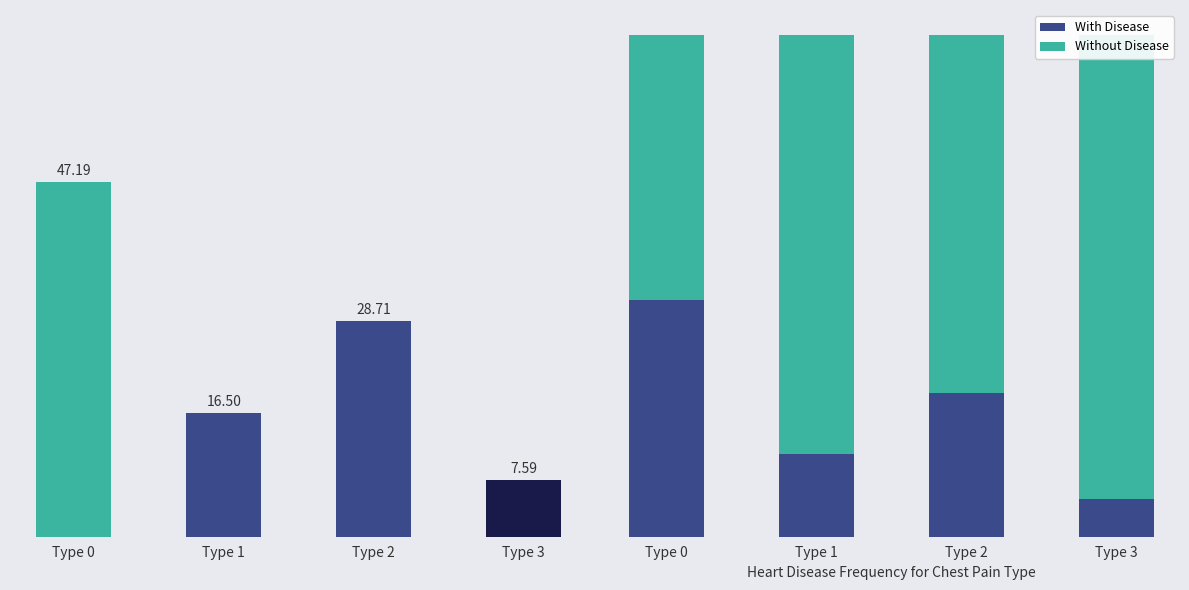

Reading left to right, what are all the values shown in this chart?

Gross job gains (Total): 47.2	16.5	28.7	7.6
With Disease: 47.2	16.5	28.7	7.6
Without Disease: 52.8	83.5	71.3	92.4